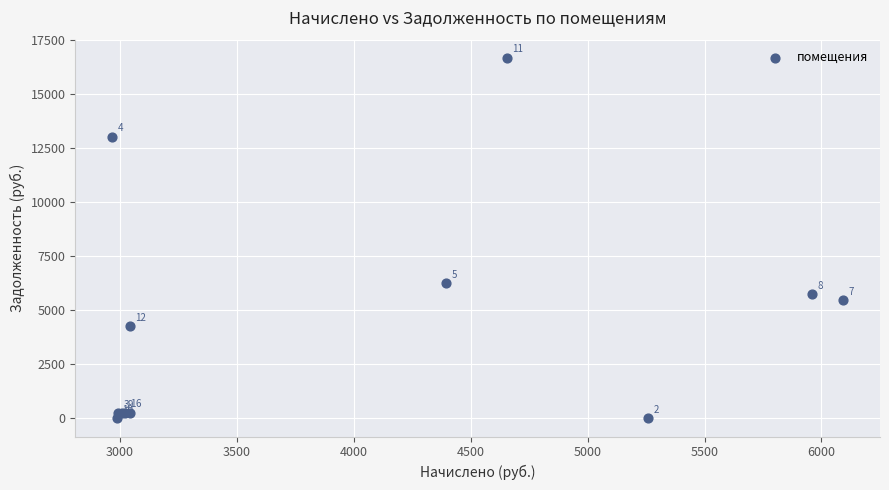

What Y value in the scatter plot is closest to 8351?

6251.6